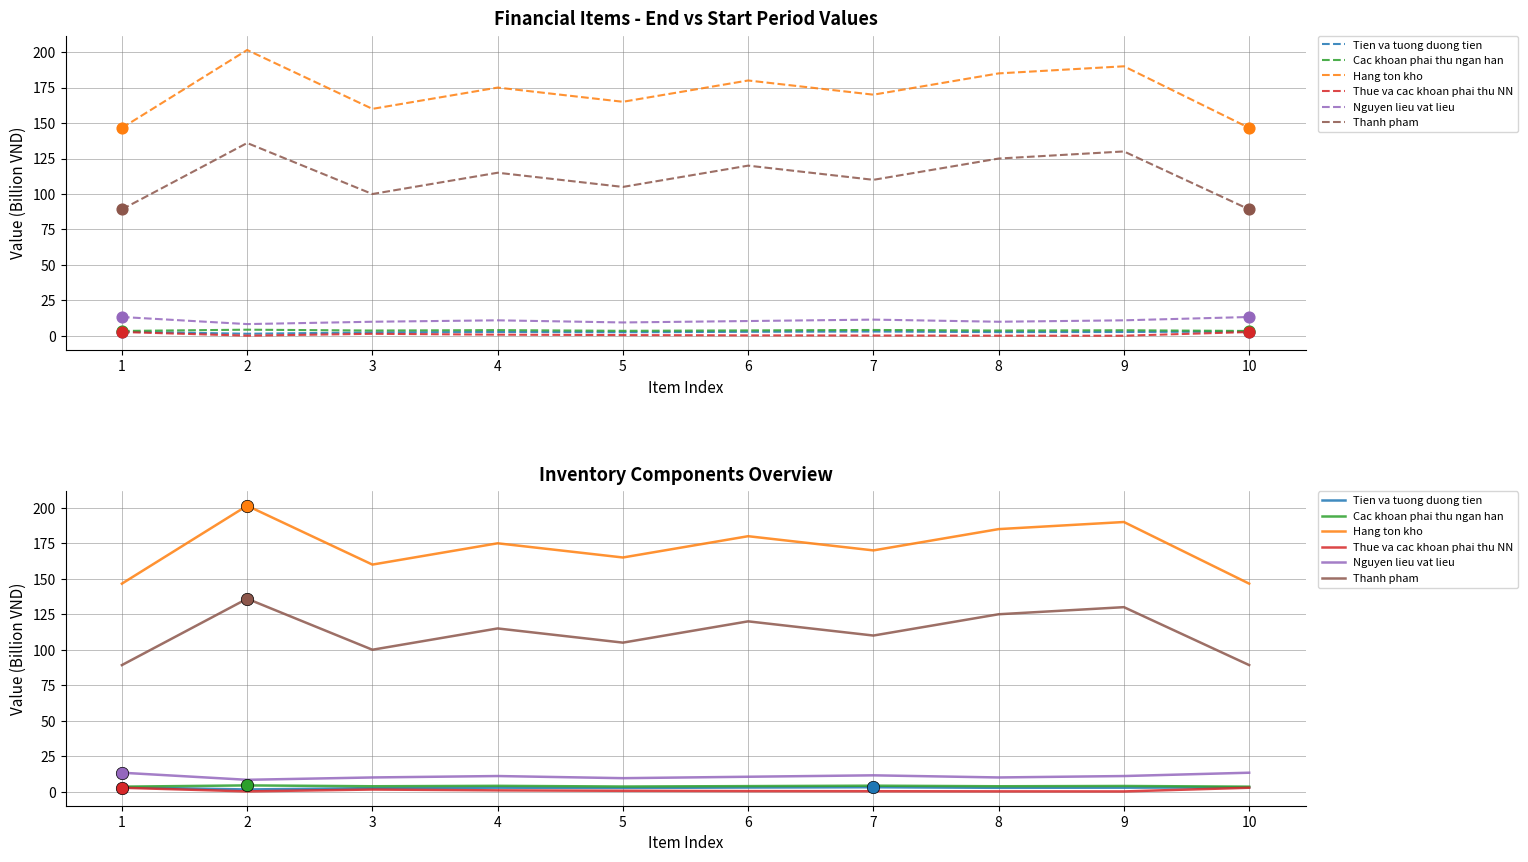

What is the total value across all series at 2?

351.9